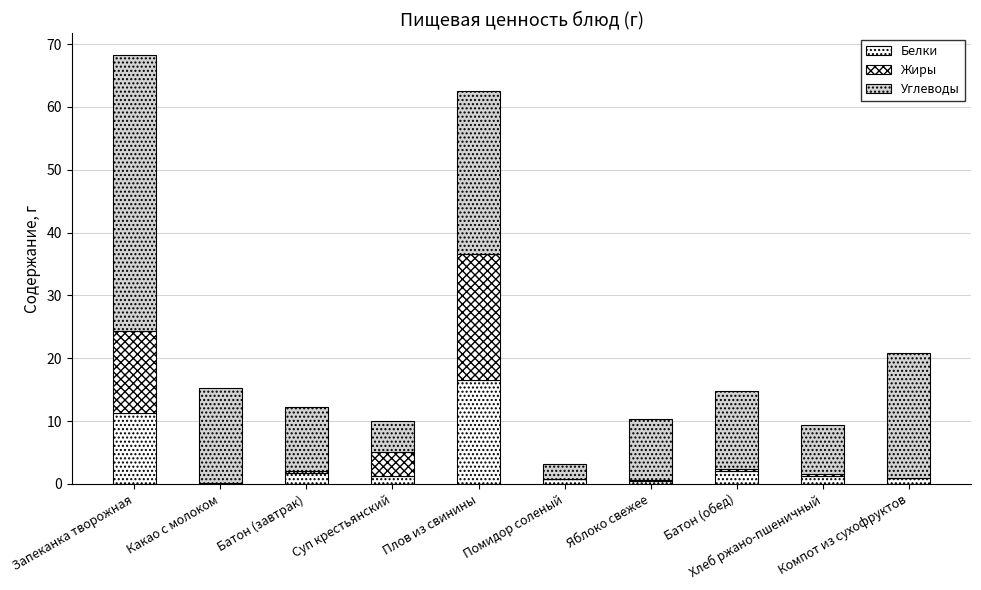

Are the bars grouped side by side (vs. stacked)?

No